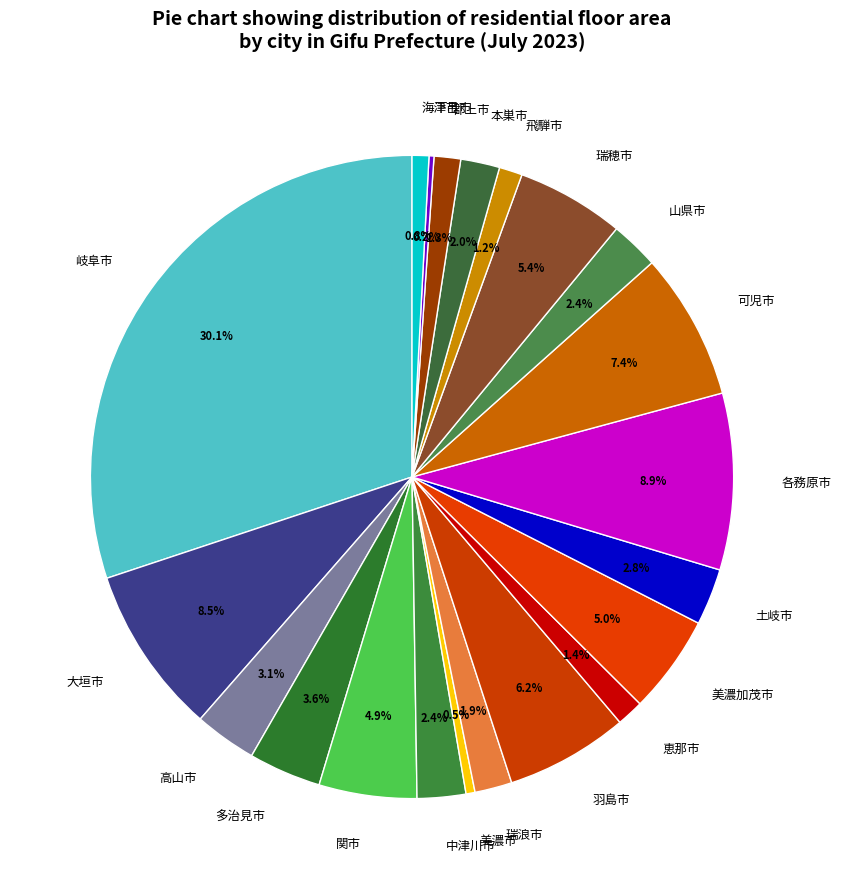

Between 恵那市 and 山県市, which is larger?

山県市